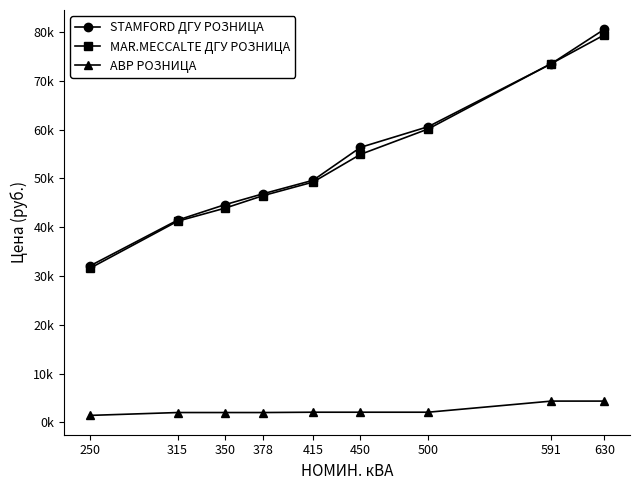

What is the spread (max minus min) of values at 630?

76158.6